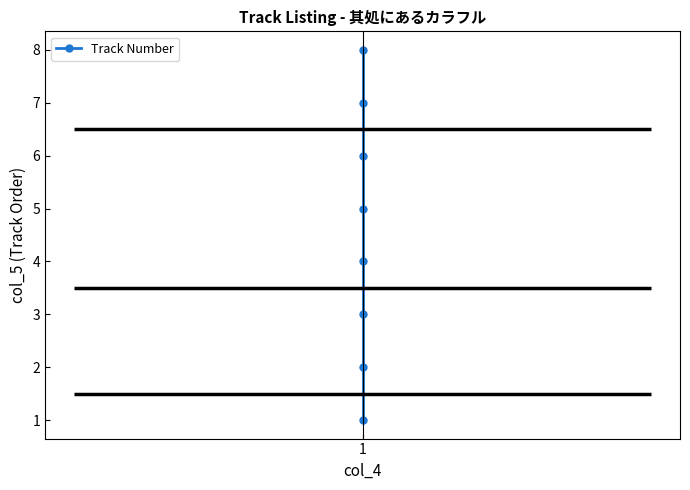

True or false: there are more than 0 points higher than both neighbors.

False